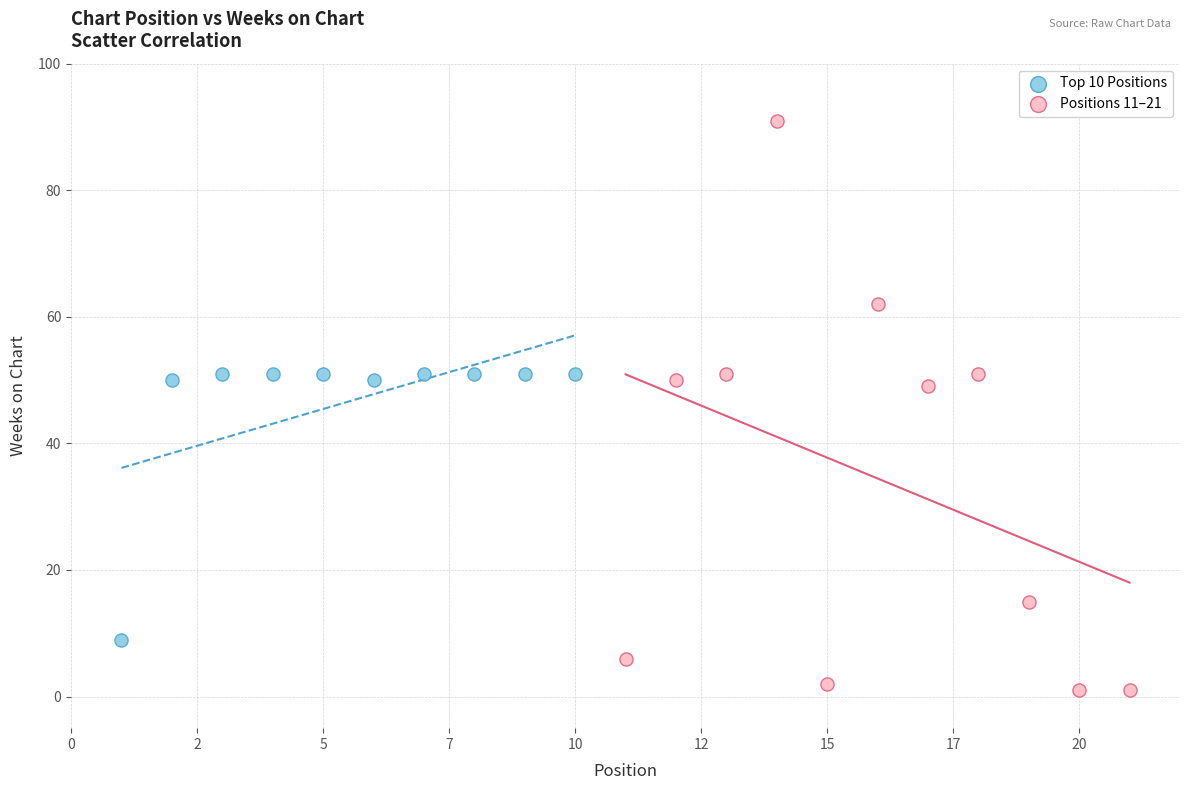

Which series has the largest Y range (max minus min)?

Positions 11–21